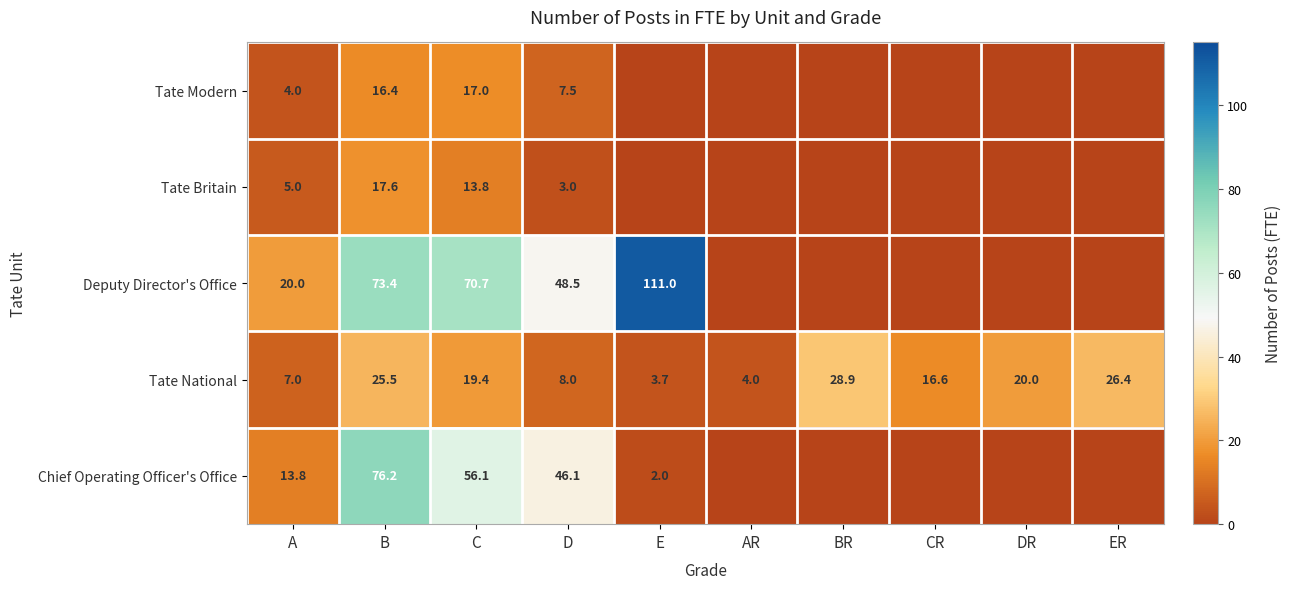

At which label does Tate National first exceed 19?

B